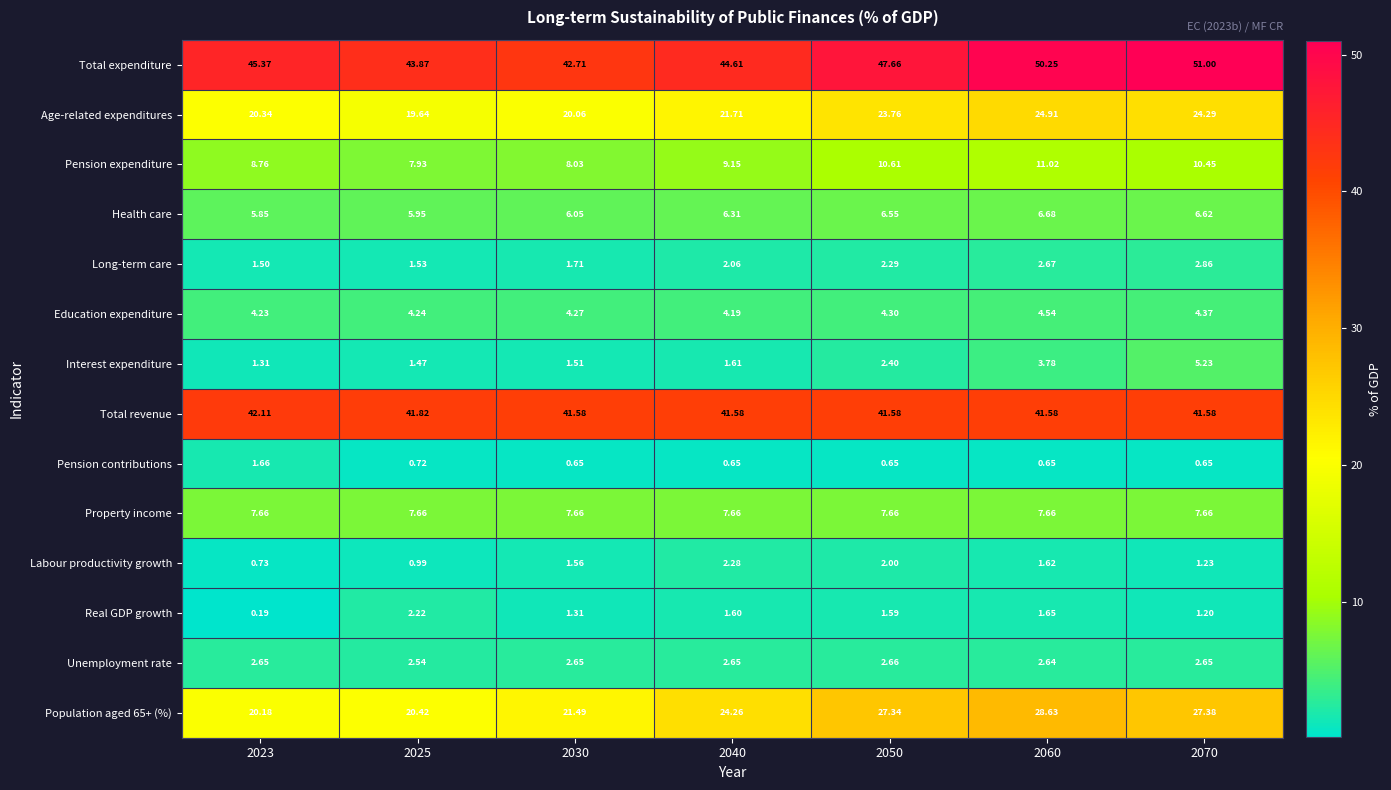

How many series are shown in this chart?

14